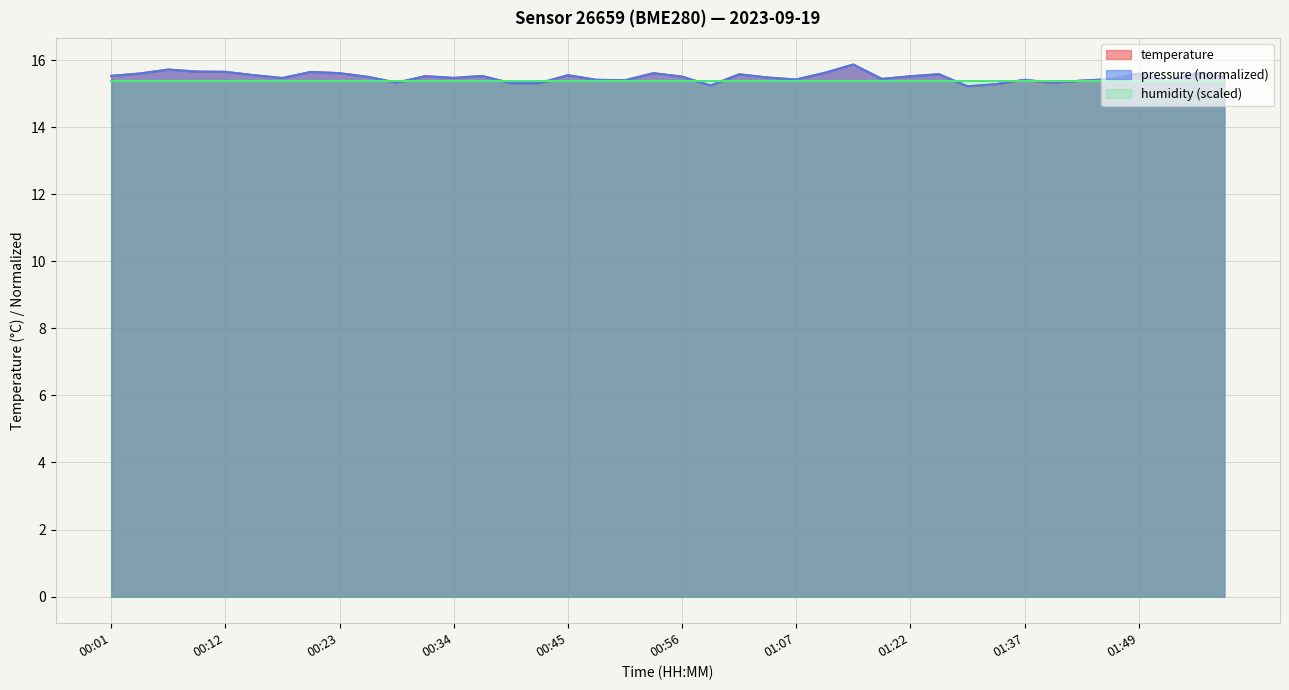

Which category has the lowest value across all series?

01:32